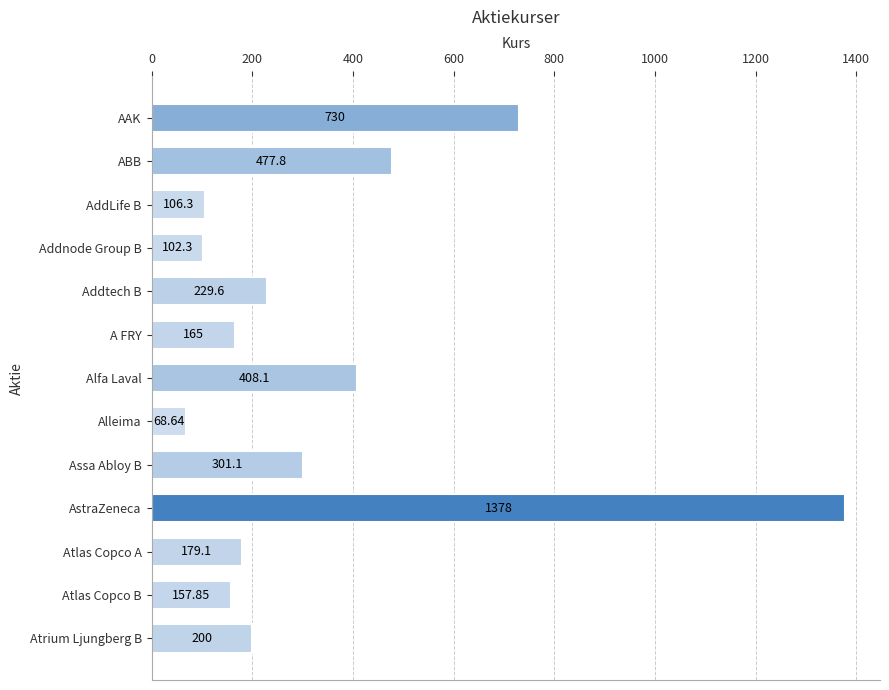

How many data points does each series have?

13